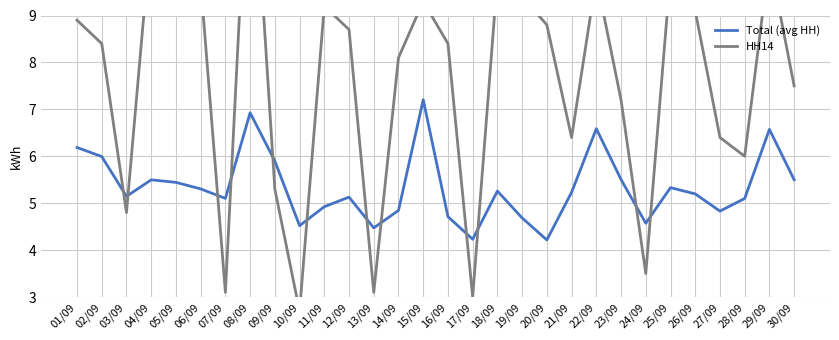

Reading left to right, transcribe all the data shown in this chart.

Total (avg HH): 01/09=6.2	02/09=6.0	03/09=5.1	04/09=5.5	05/09=5.4	06/09=5.3	07/09=5.1	08/09=6.9	09/09=5.9	10/09=4.5	11/09=4.9	12/09=5.1	13/09=4.5	14/09=4.8	15/09=7.2	16/09=4.7	17/09=4.2	18/09=5.3	19/09=4.7	20/09=4.2	21/09=5.2	22/09=6.6	23/09=5.5	24/09=4.6	25/09=5.3	26/09=5.2	27/09=4.8	28/09=5.1	29/09=6.6	30/09=5.5
HH14: 01/09=8.9	02/09=8.4	03/09=4.8	04/09=10.8	05/09=9.8	06/09=9.7	07/09=3.1	08/09=13.5	09/09=5.3	10/09=2.7	11/09=9.2	12/09=8.7	13/09=3.1	14/09=8.1	15/09=9.3	16/09=8.4	17/09=3.0	18/09=9.8	19/09=9.4	20/09=8.8	21/09=6.4	22/09=9.8	23/09=7.2	24/09=3.5	25/09=9.9	26/09=9.1	27/09=6.4	28/09=6.0	29/09=10.2	30/09=7.5